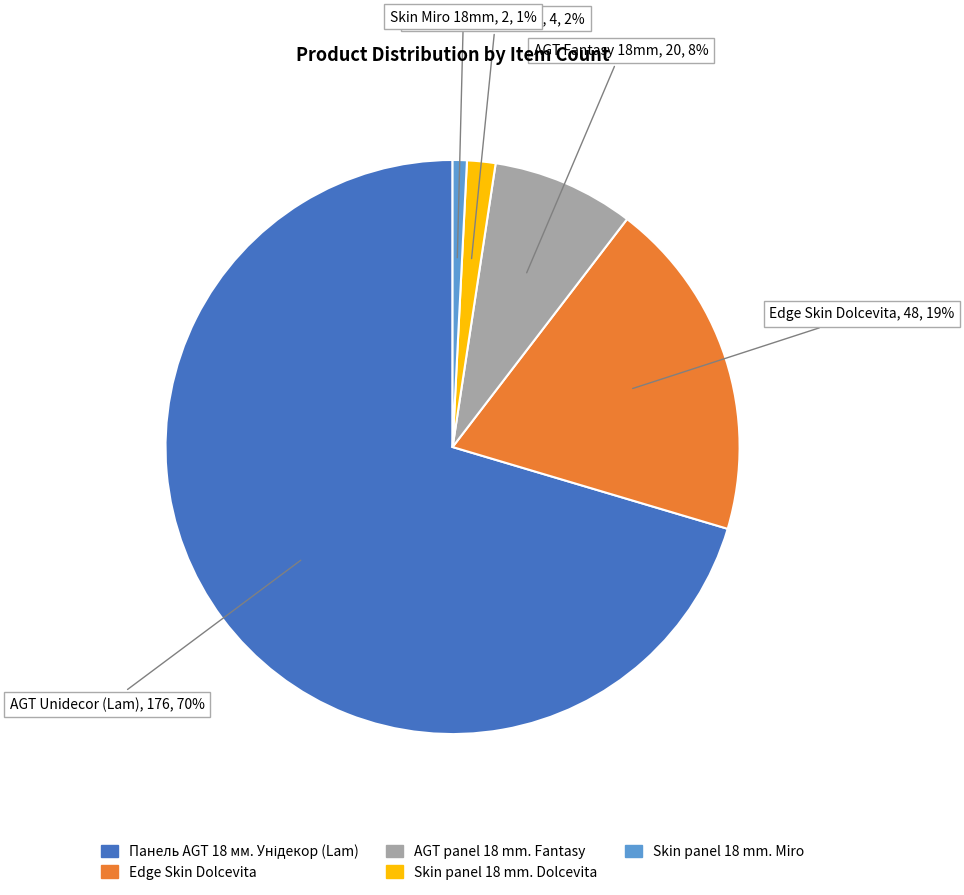

To the nearest percent, what is the average slice percentage?

20%